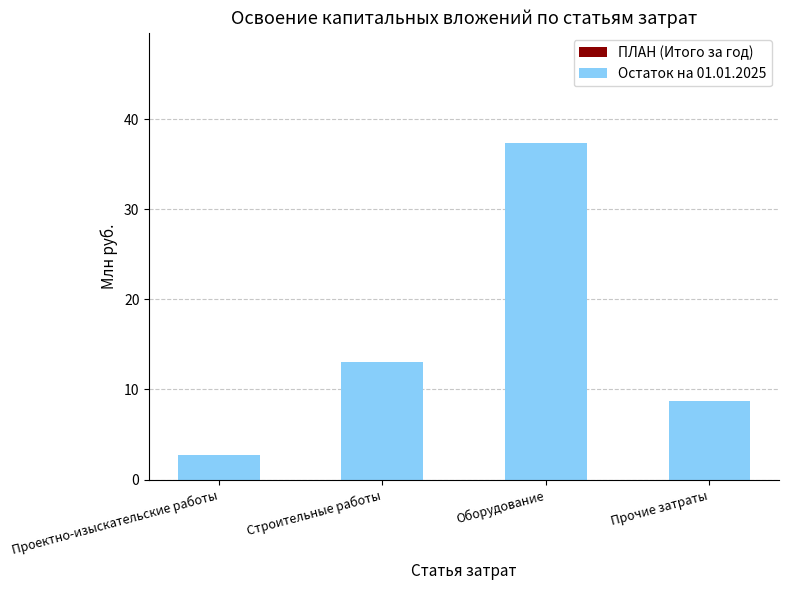

How many values are below 13?

2